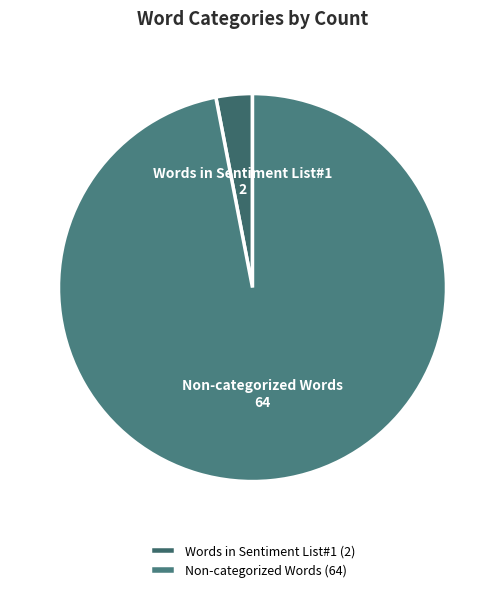

True or false: Words in Sentiment List#1 accounts for 3% of the total.

True